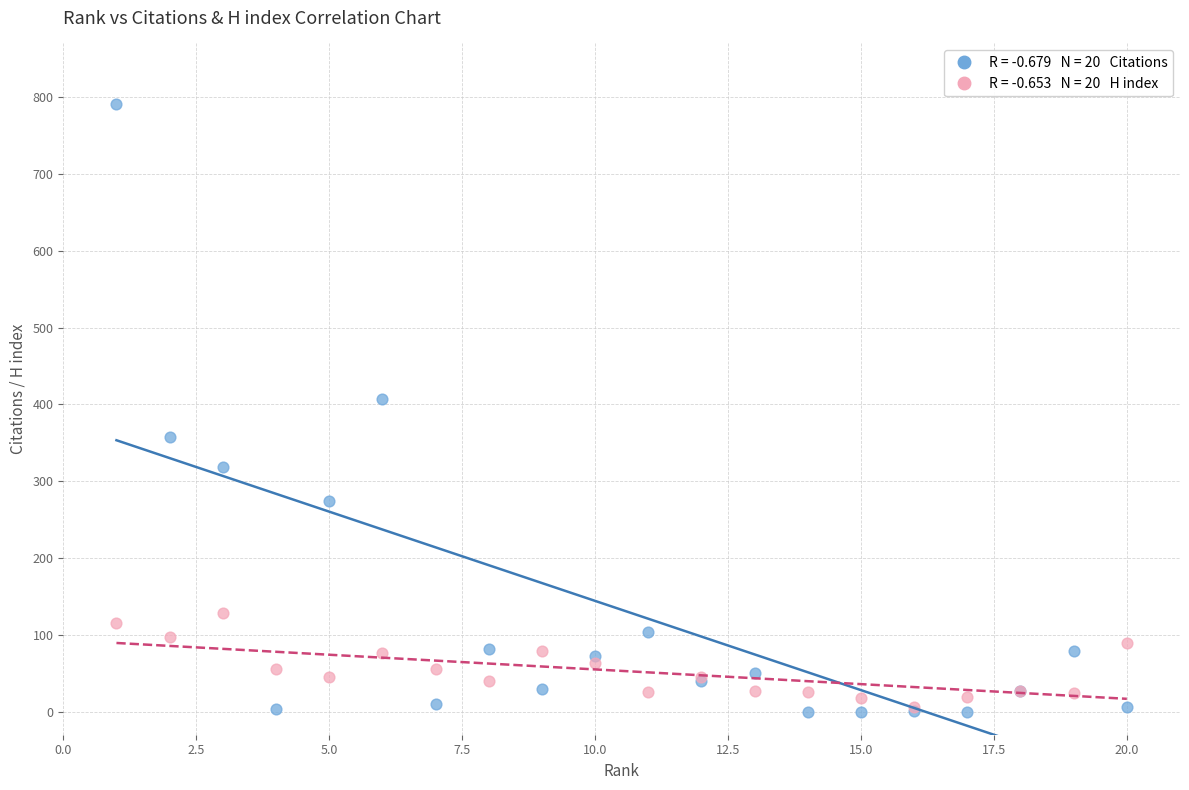

Across all series, what Y value is closest to 395?

407